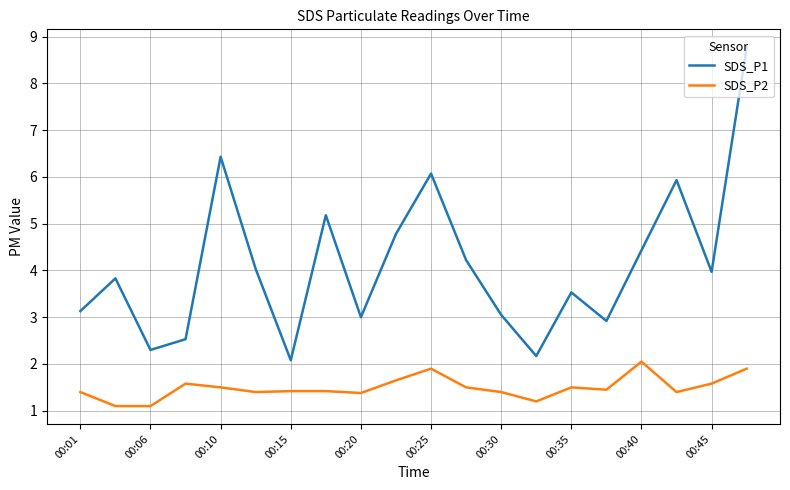

True or false: SDS_P2 and SDS_P1 cross at least once.

False